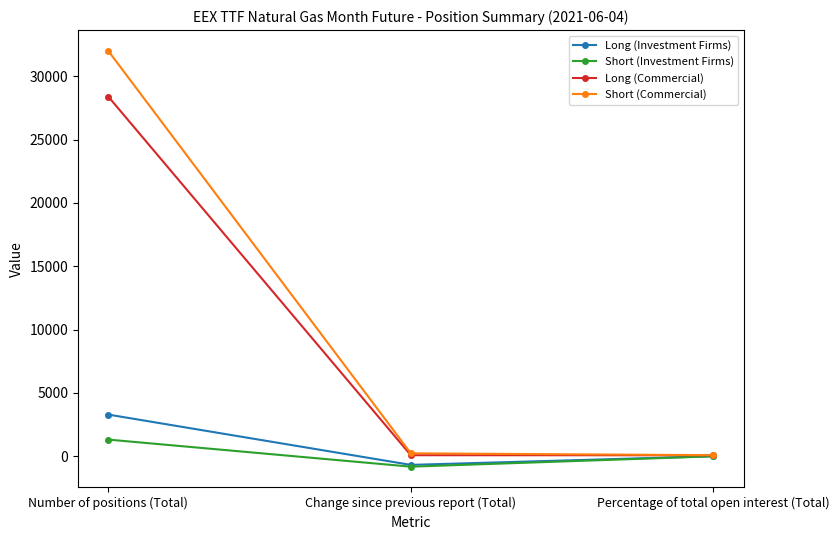

Which series has the largest range (max minus min)?

Short (Commercial)